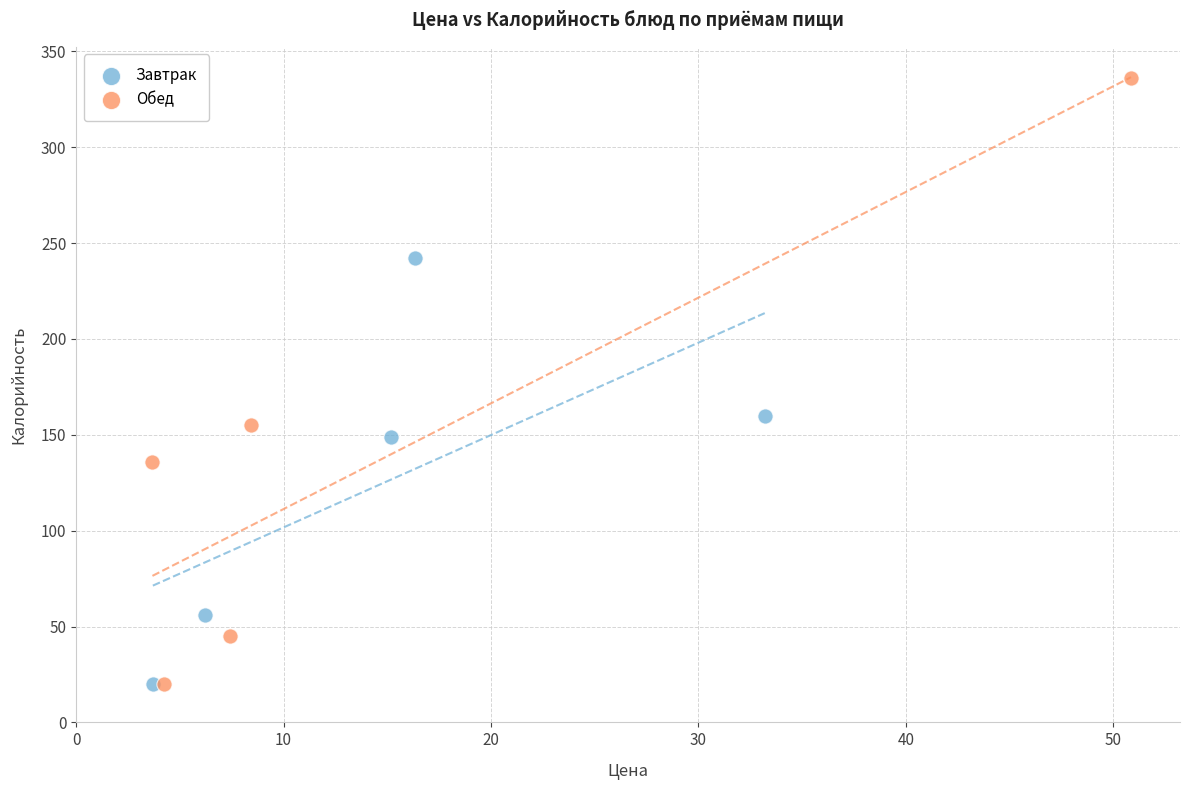

Which series contains the highest Y value?

Обед